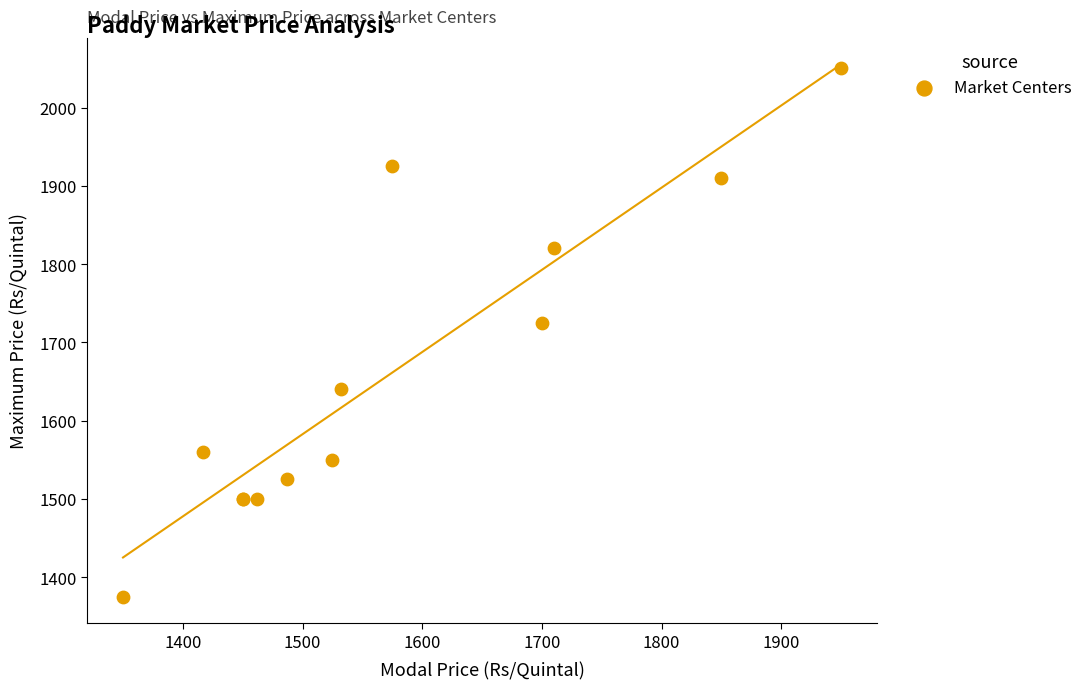

What Y value in the scatter plot is closest to 1712?

1725